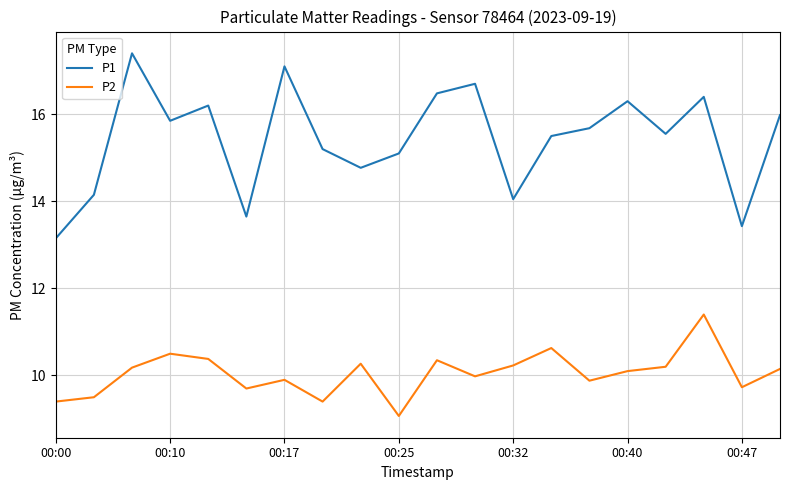

What is the maximum value for P1?

17.4